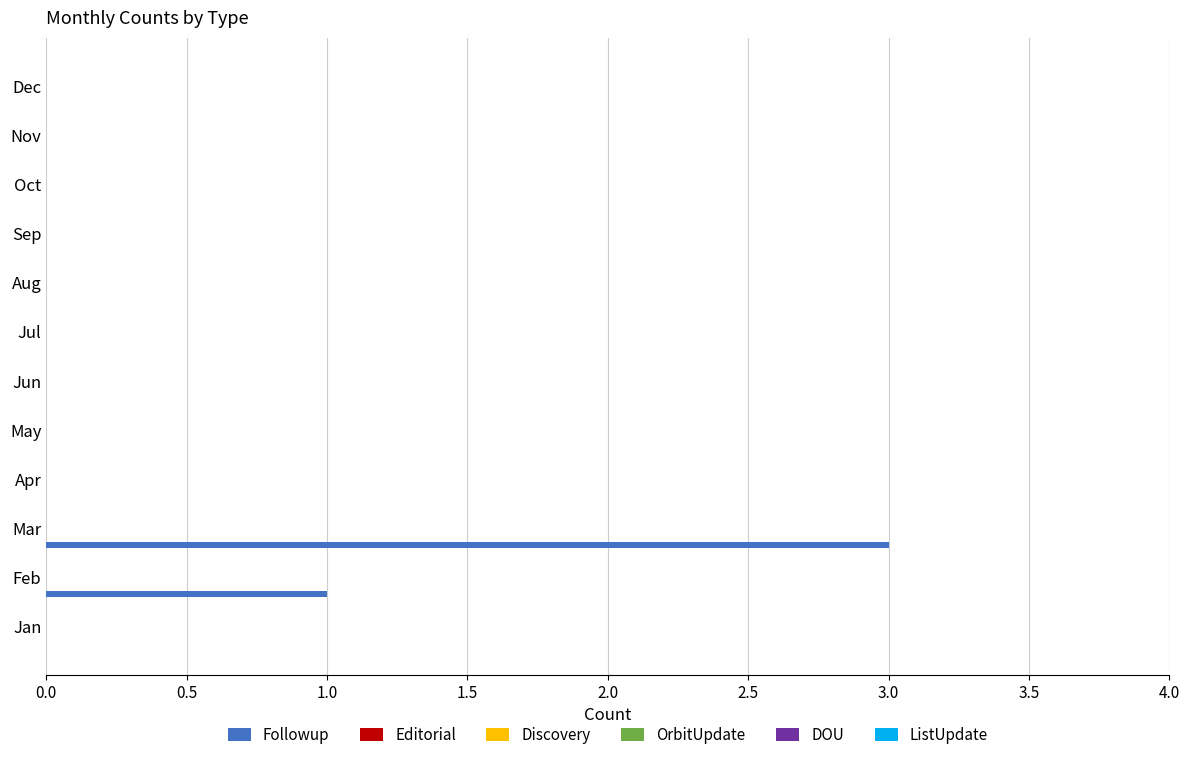

What is the maximum value shown in the chart?

3